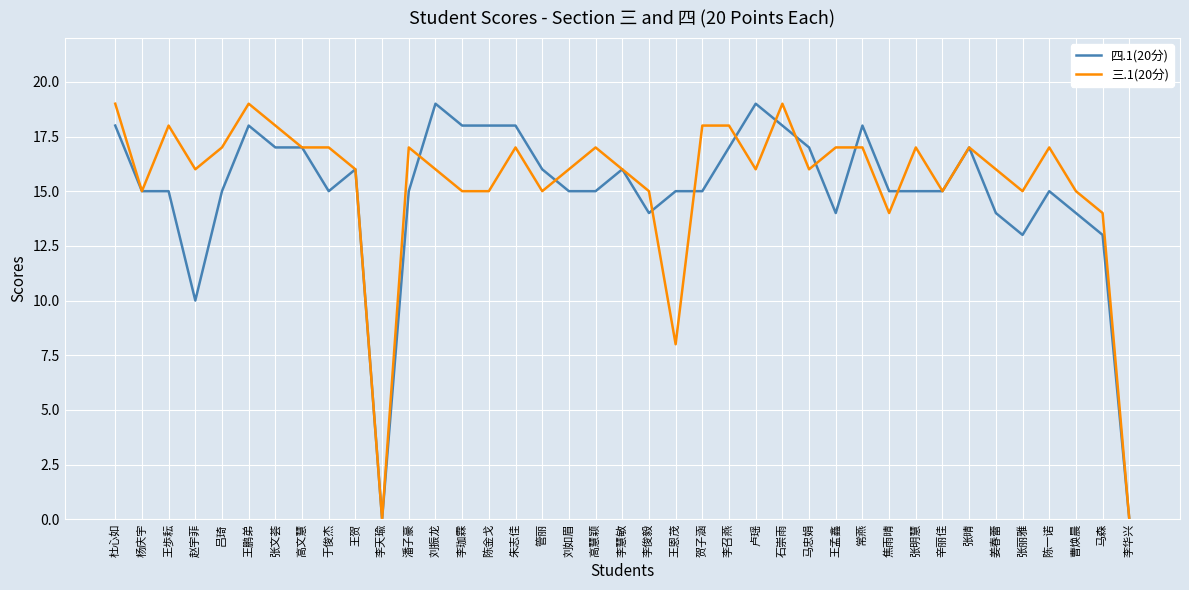

True or false: 四.1(20分) and 三.1(20分) intersect in this chart.

True